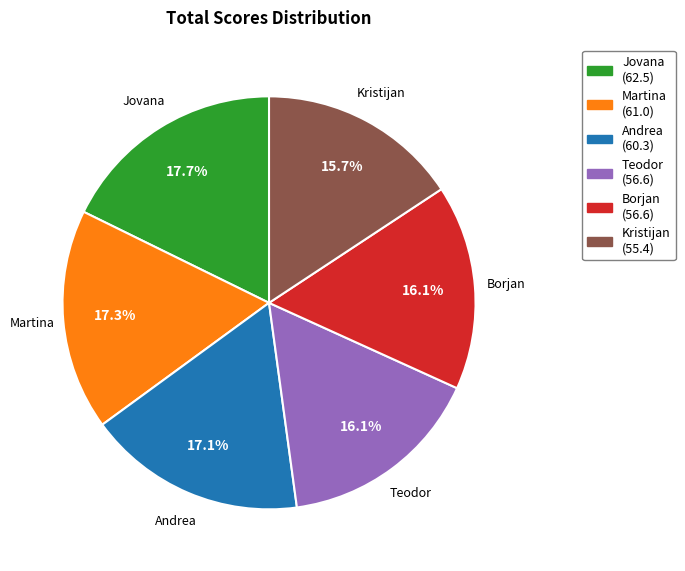

To the nearest percent, what portion does Teodor represent?

16%